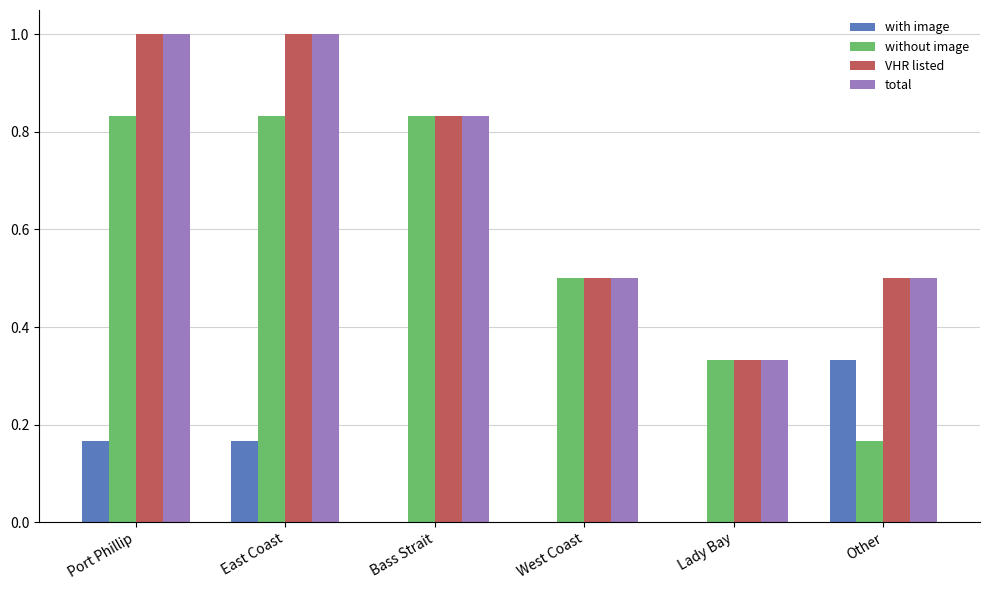

How many VHR listed values are between 0 and 1?

6